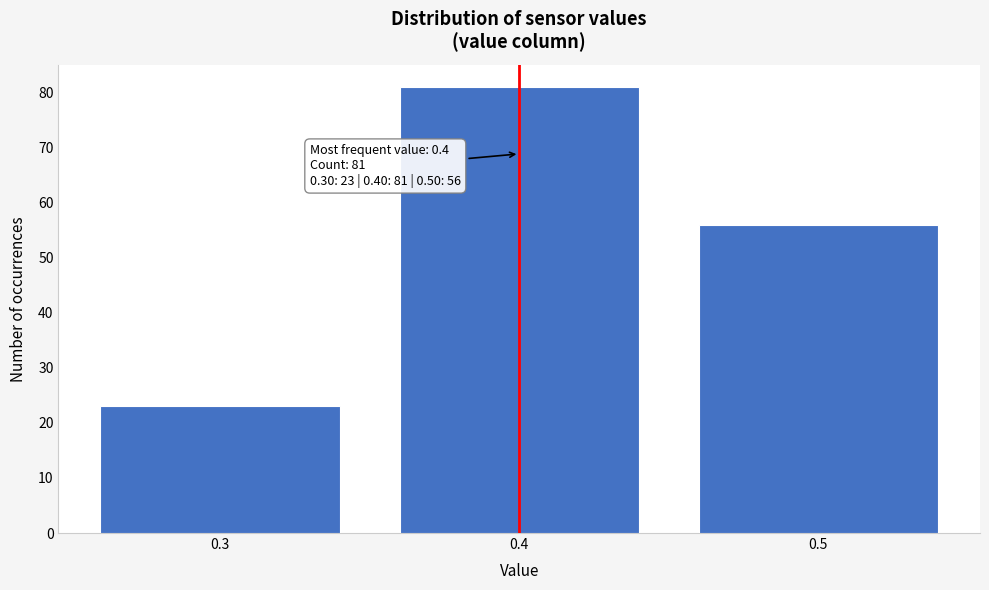

Reading right to left, what are all the values shown in this chart?

56	81	23